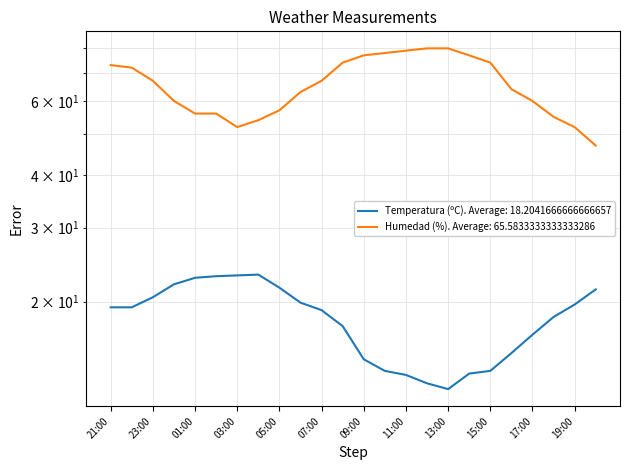

What are all the series names shown in the legend?

Temperatura (ºC), Humedad (%)